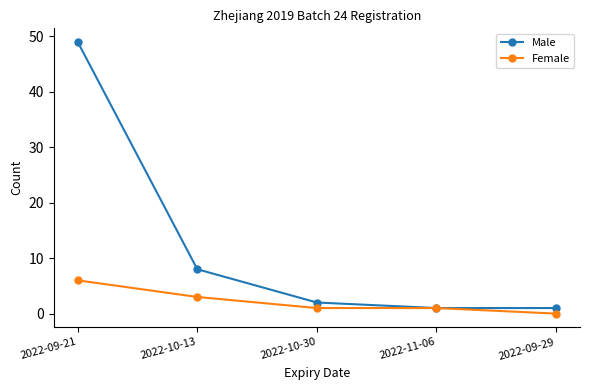

Does the chart display data point markers on the line(s)?

Yes